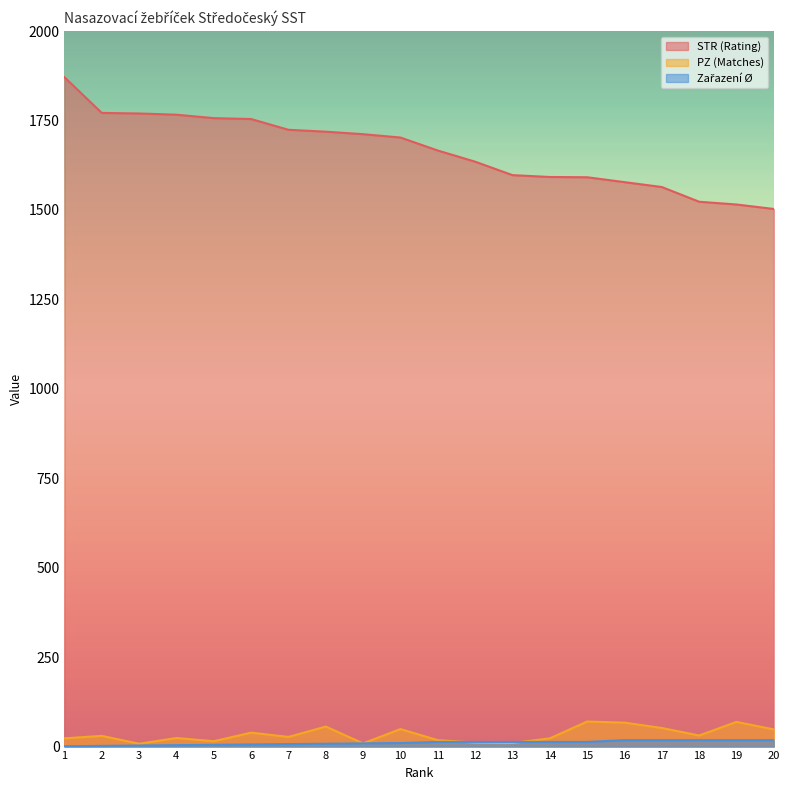

What is the total value across all series at 19?

1602.3